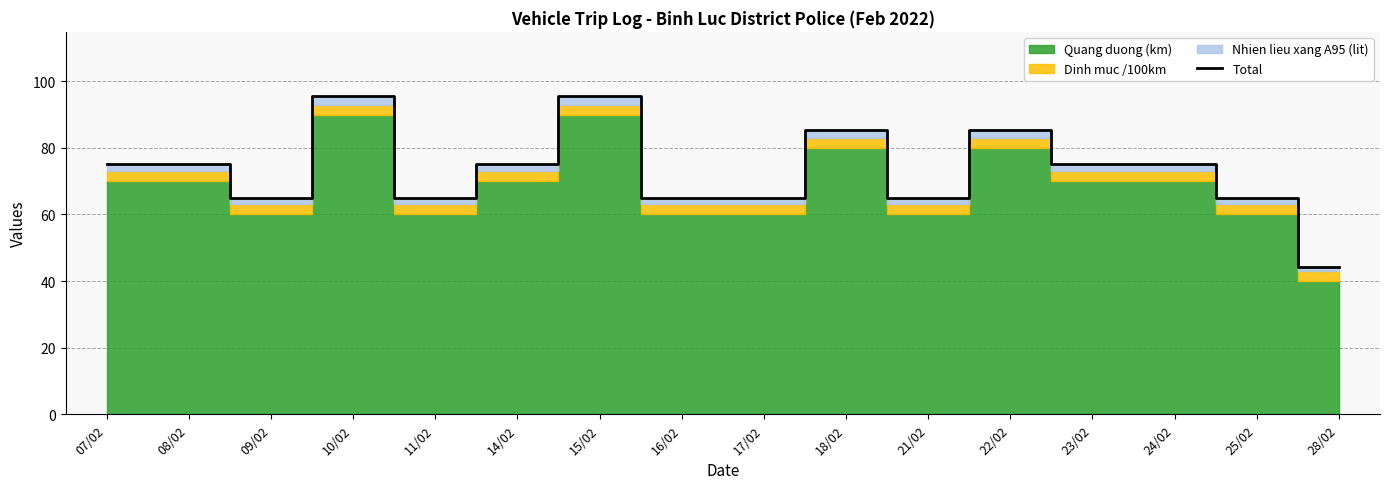

What is the label of the 16th point from the left?

28/02